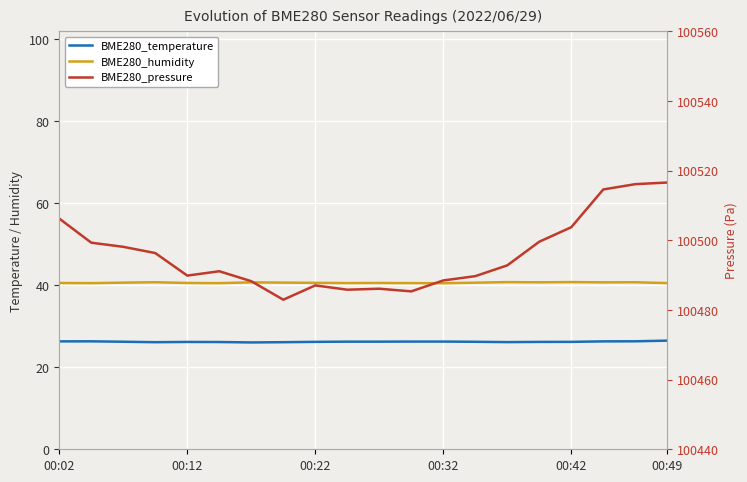

True or false: BME280_pressure and BME280_temperature cross at least once.

False